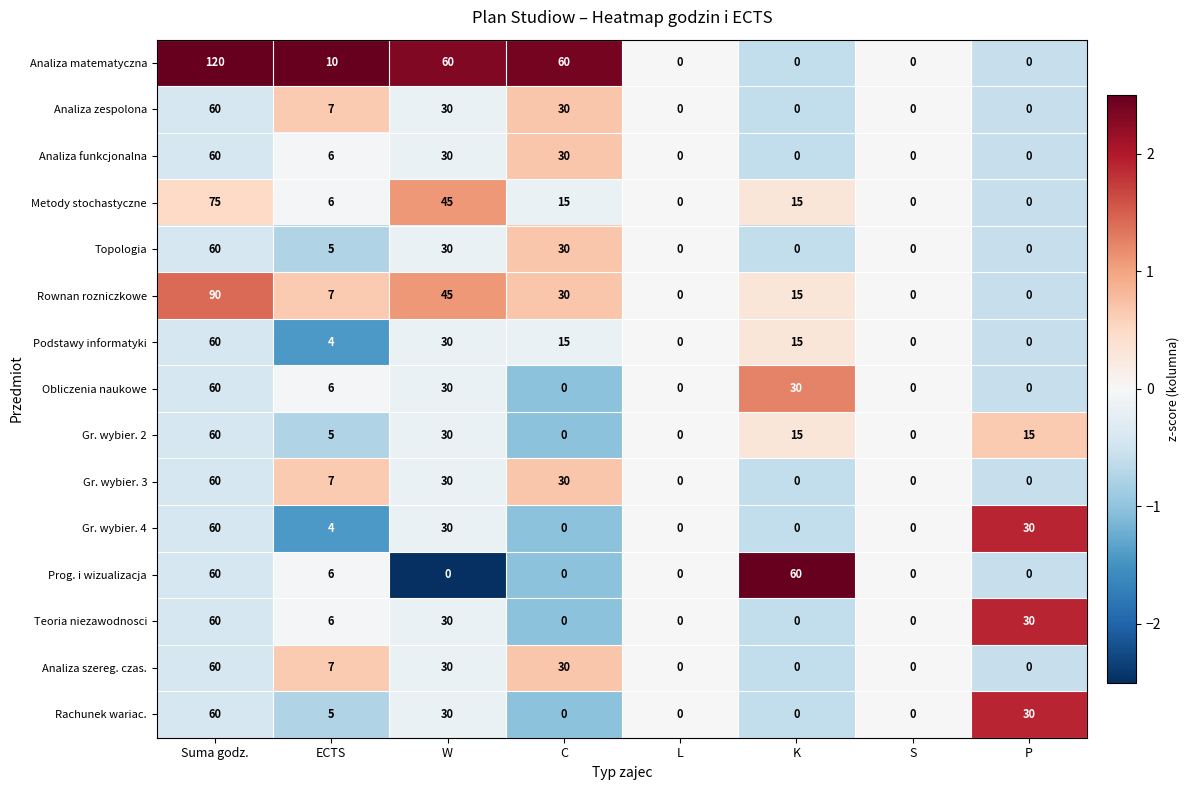

What is the average value of the Metody stochastyczne series?

20